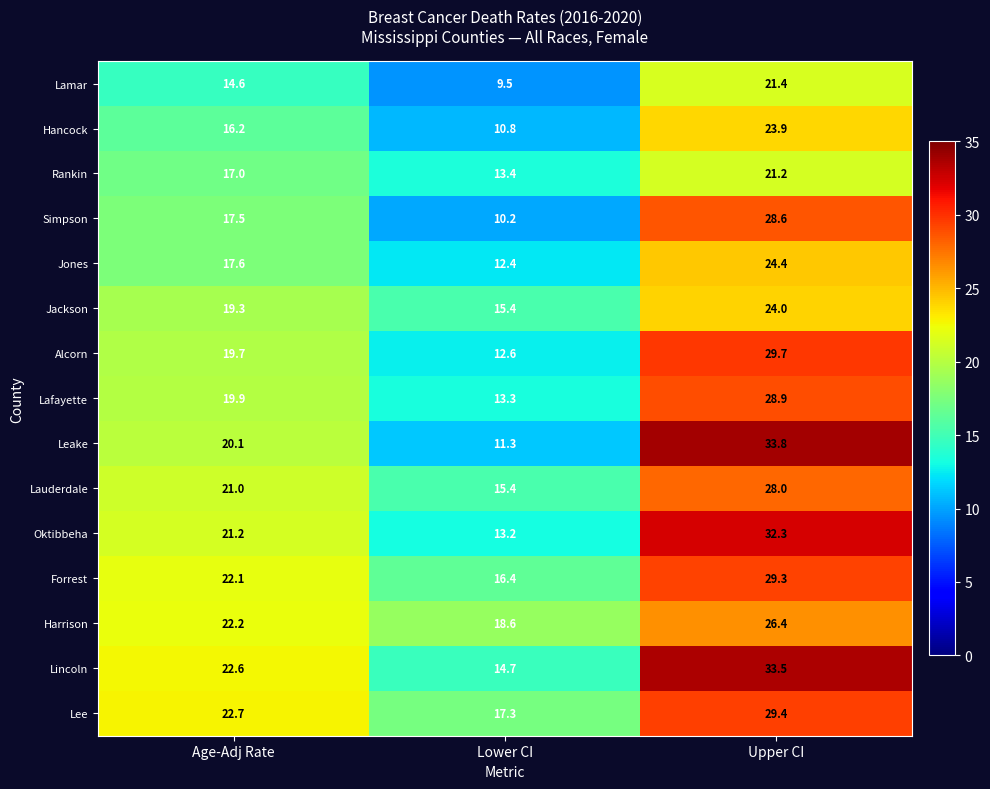

Which series has the largest total across all categories?

Lincoln